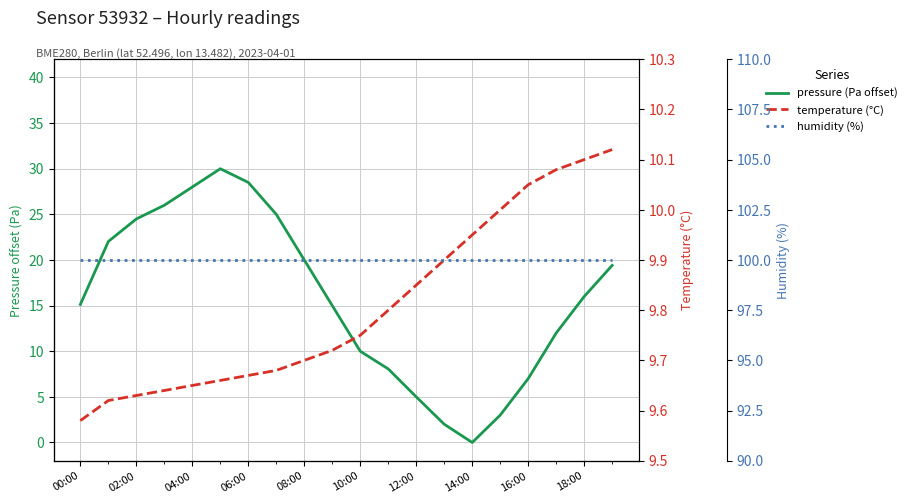

What is the label of the 20th point from the left?

19